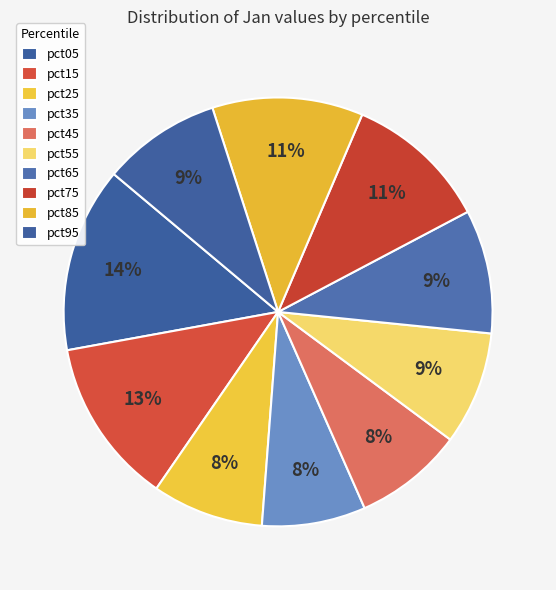

What percentage is the pct45 slice, to the nearest percent?

8%